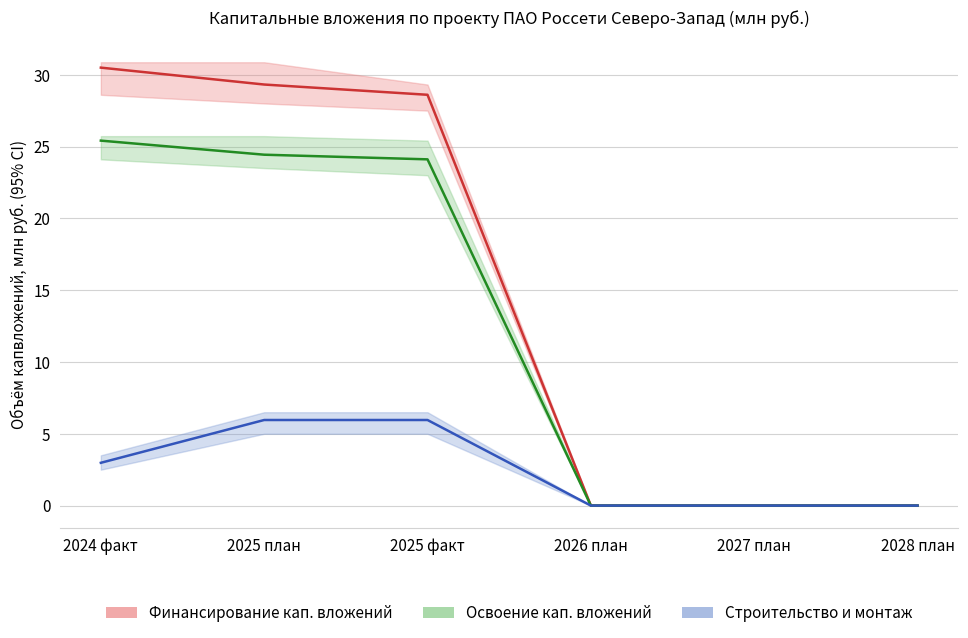

Which category has the highest value in the Финансирование кап. вложений series?

2024 факт